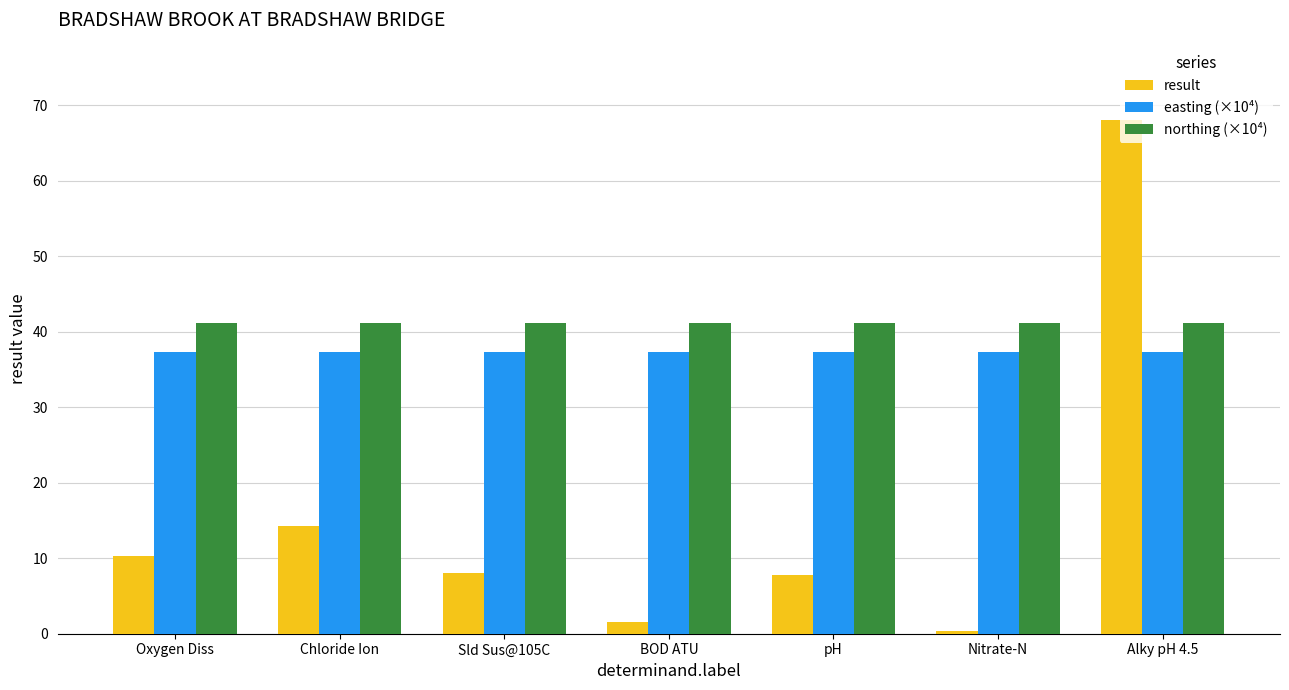

What is the total value across all series at Nitrate-N?

79.0